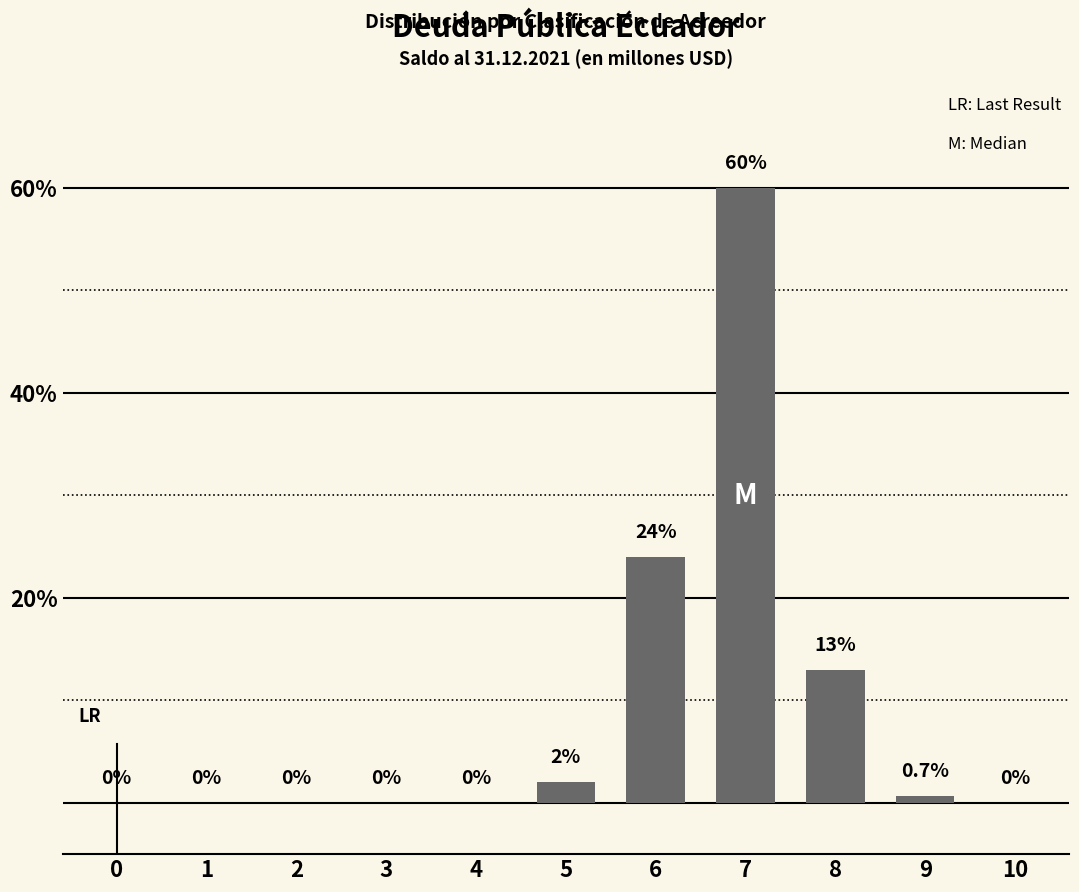

The chart shows a value of 0.0 at 0. True or false?

True